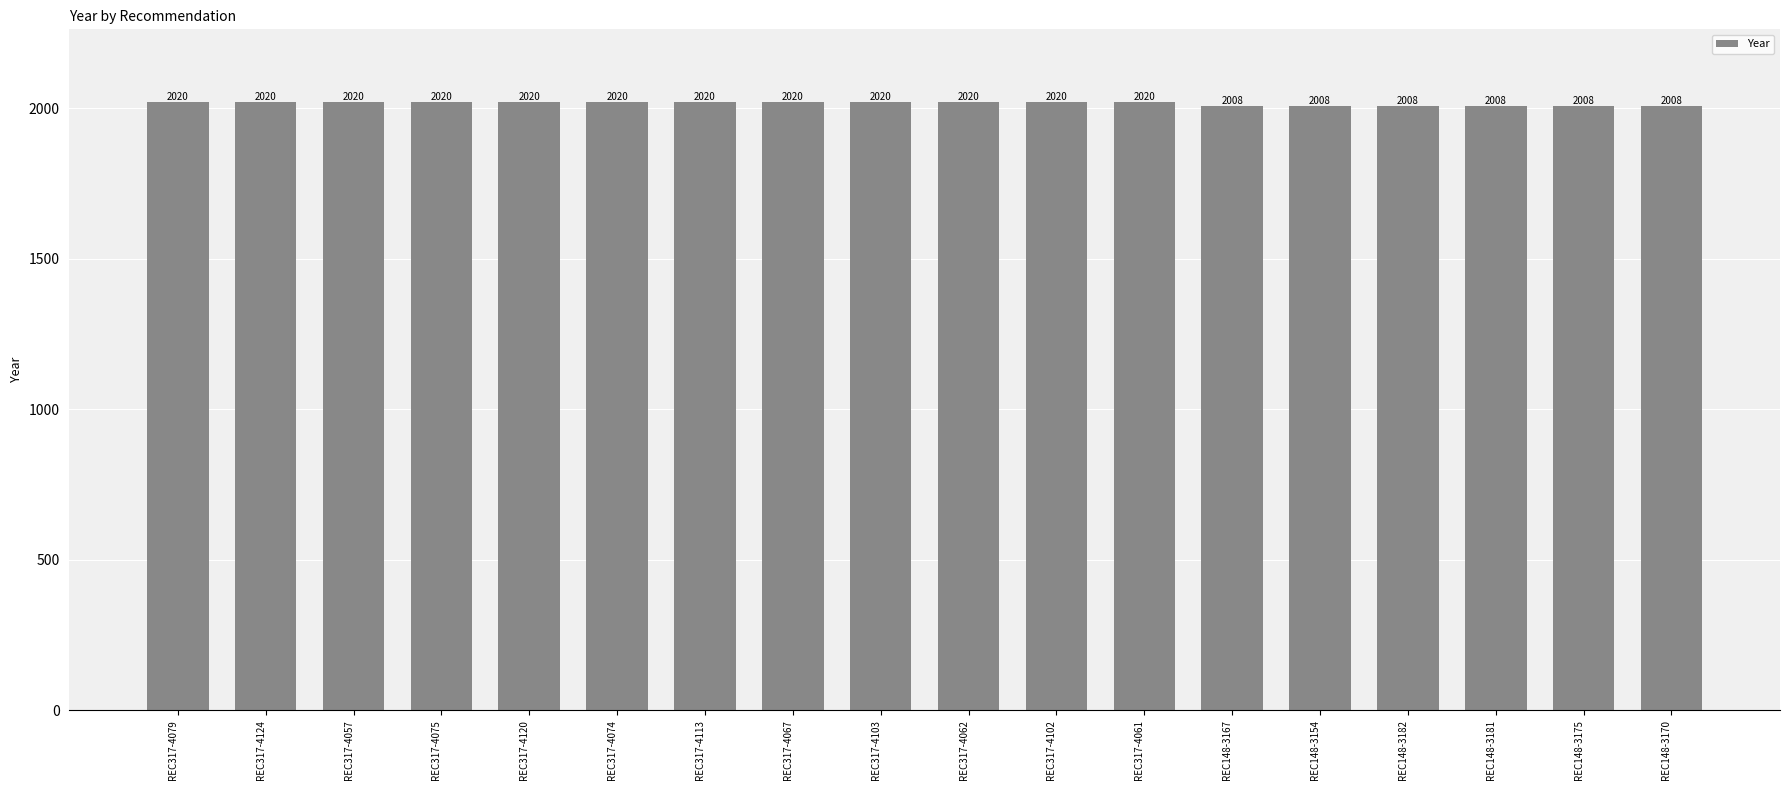

The value at REC148-3154 is 3201. True or false?

False